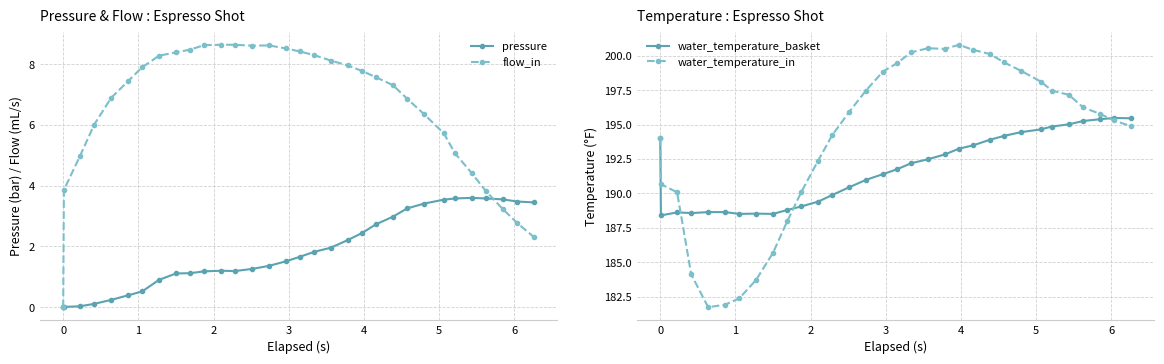

True or false: flow_in has more than 0 points higher than both neighbors.

True